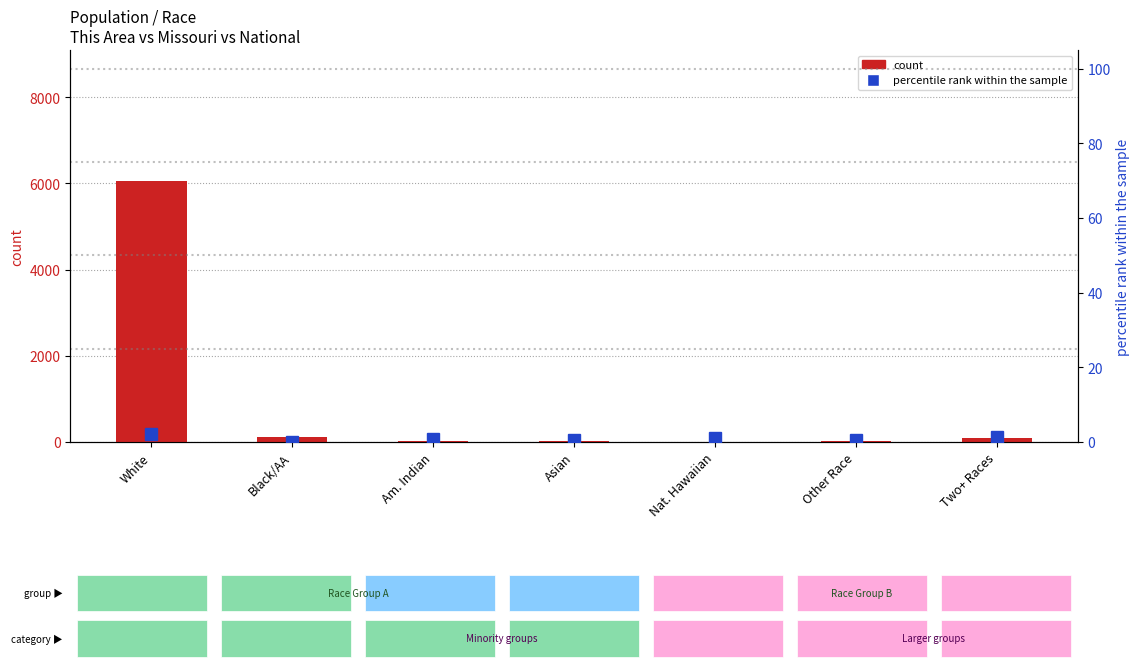

List the labels in order of count value, largest first.

White, Black/AA, Two+ Races, Am. Indian, Other Race, Asian, Nat. Hawaiian